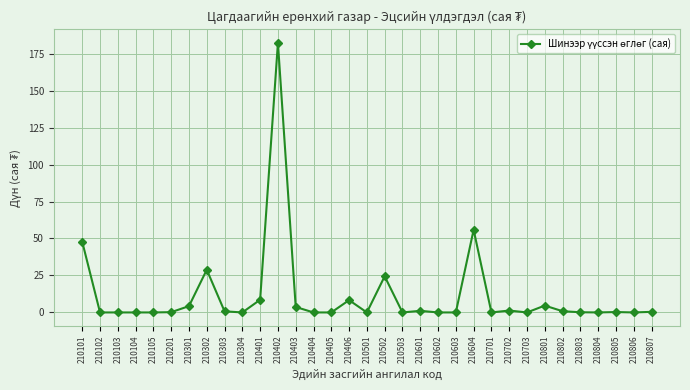

True or false: the data shows 0.8 at 210303.

True